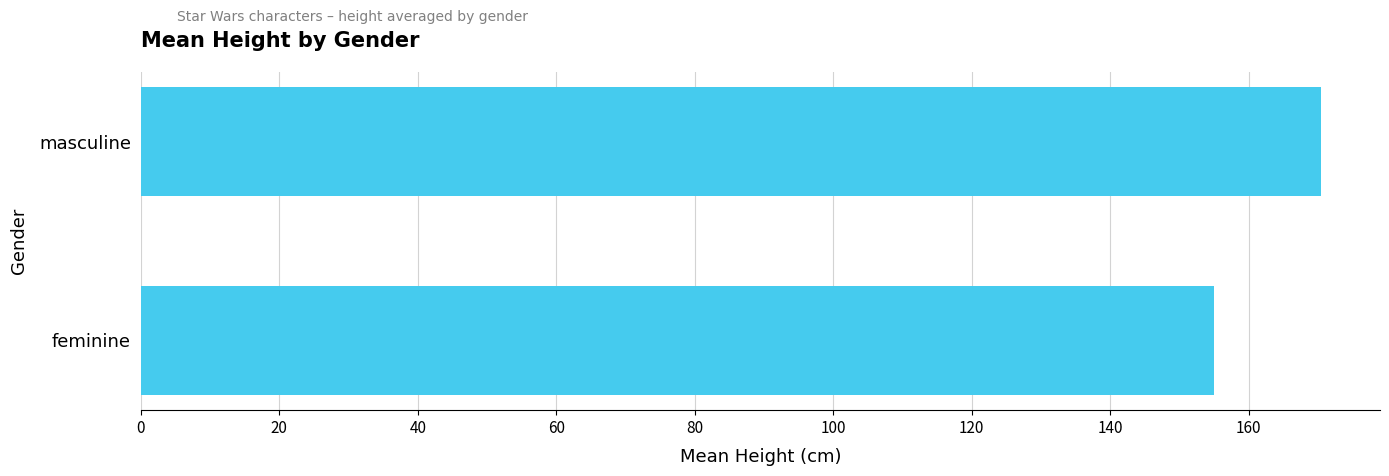

What is the smallest value displayed?

155.0